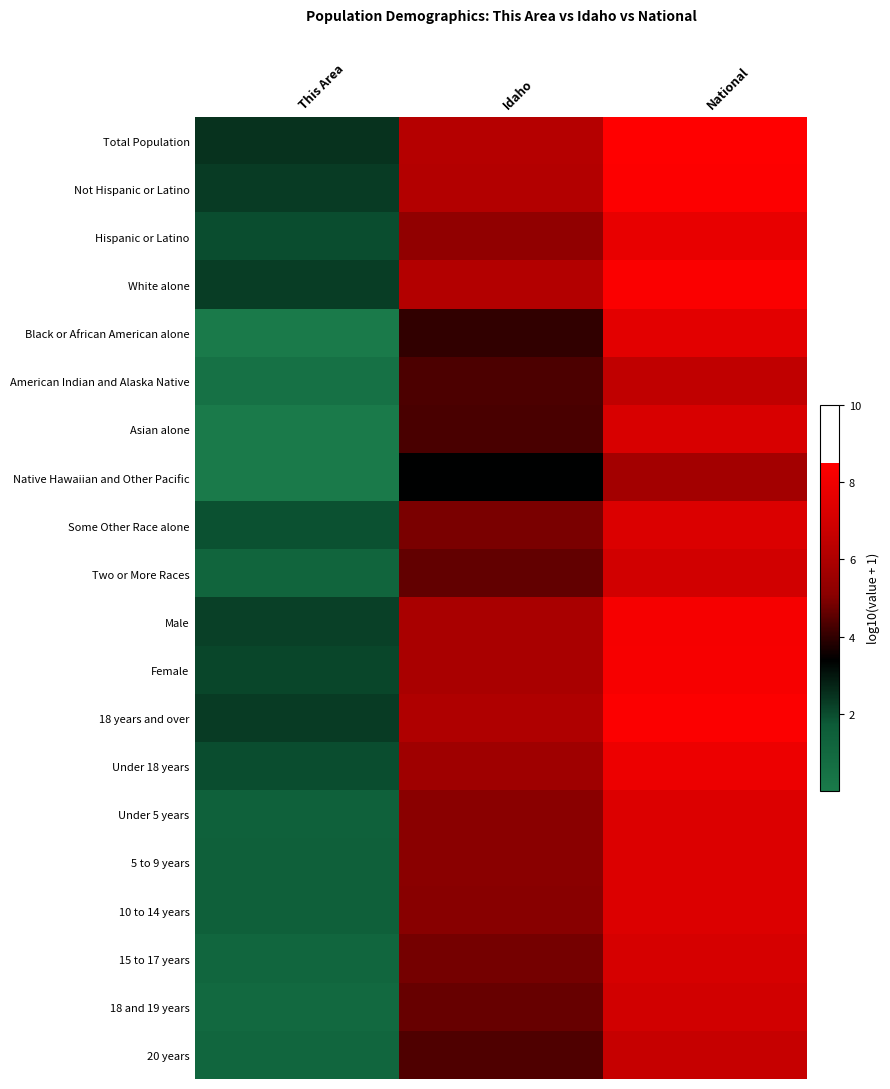

Reading left to right, extract all data points from this chart.

Total Population: This Area=2.5	Idaho=6.2	National=8.5
Not Hispanic or Latino: This Area=2.3	Idaho=6.1	National=8.4
Hispanic or Latino: This Area=2.0	Idaho=5.2	National=7.7
White alone: This Area=2.3	Idaho=6.1	National=8.3
Black or African American alone: This Area=0.0	Idaho=4.0	National=7.6
American Indian and Alaska Native: This Area=0.5	Idaho=4.3	National=6.5
Asian alone: This Area=0.0	Idaho=4.3	National=7.2
Native Hawaiian and Other Pacific: This Area=0.0	Idaho=3.4	National=5.7
Some Other Race alone: This Area=1.9	Idaho=4.9	National=7.3
Two or More Races: This Area=1.2	Idaho=4.6	National=7.0
Male: This Area=2.2	Idaho=5.9	National=8.2
Female: This Area=2.1	Idaho=5.9	National=8.2
18 years and over: This Area=2.3	Idaho=6.1	National=8.4
Under 18 years: This Area=2.0	Idaho=5.6	National=7.9
Under 5 years: This Area=1.4	Idaho=5.1	National=7.3
5 to 9 years: This Area=1.4	Idaho=5.1	National=7.3
10 to 14 years: This Area=1.4	Idaho=5.1	National=7.3
15 to 17 years: This Area=1.1	Idaho=4.8	National=7.1
18 and 19 years: This Area=1.0	Idaho=4.7	National=7.0
20 years: This Area=1.1	Idaho=4.3	National=6.7